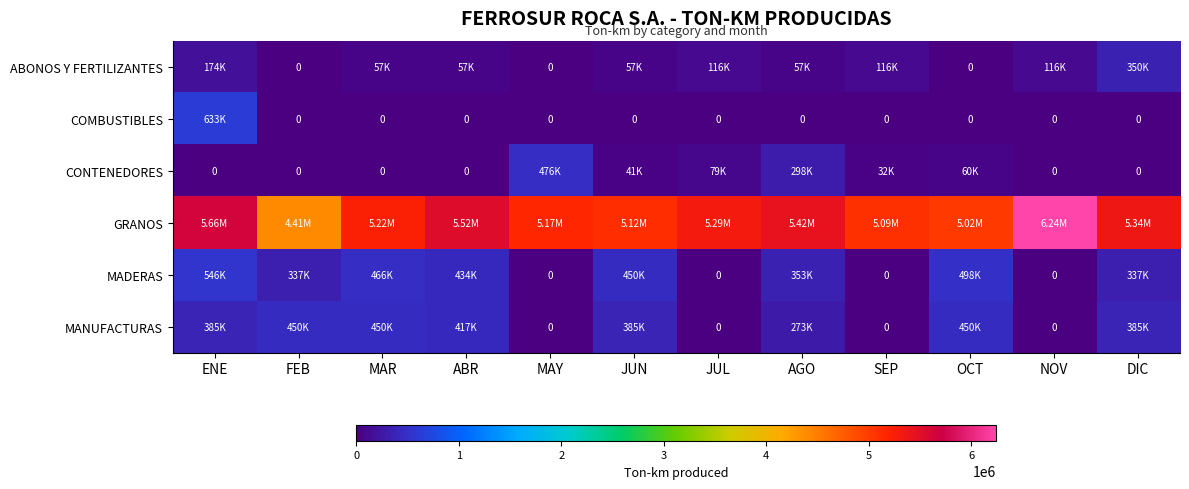

What is the sum of the MADERAS values at ENE and MAR?

1012725.0